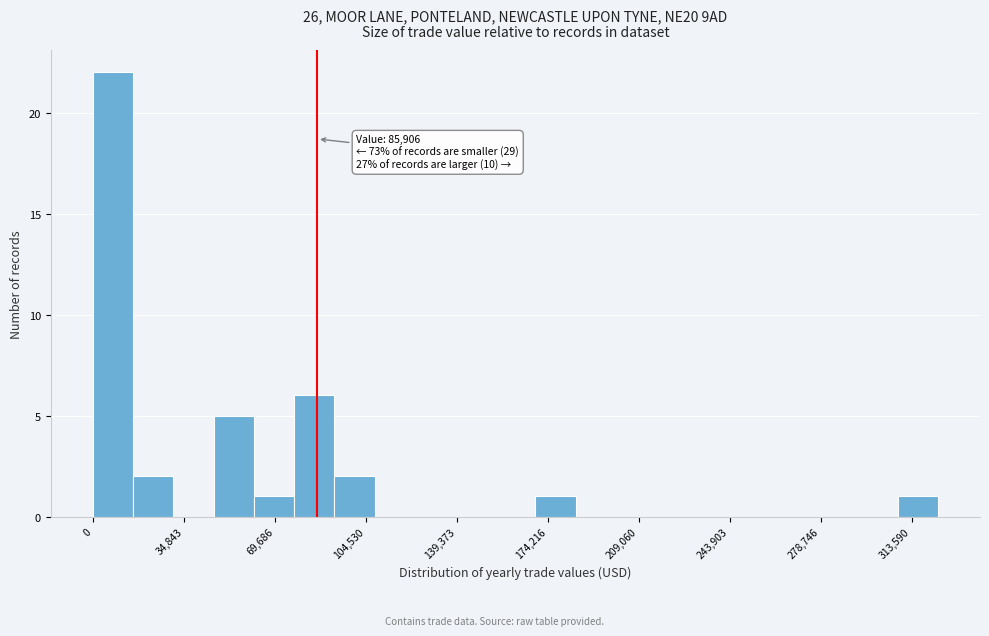

Read against the x-axis, roughly where is the centre of the tallest bar?

10000